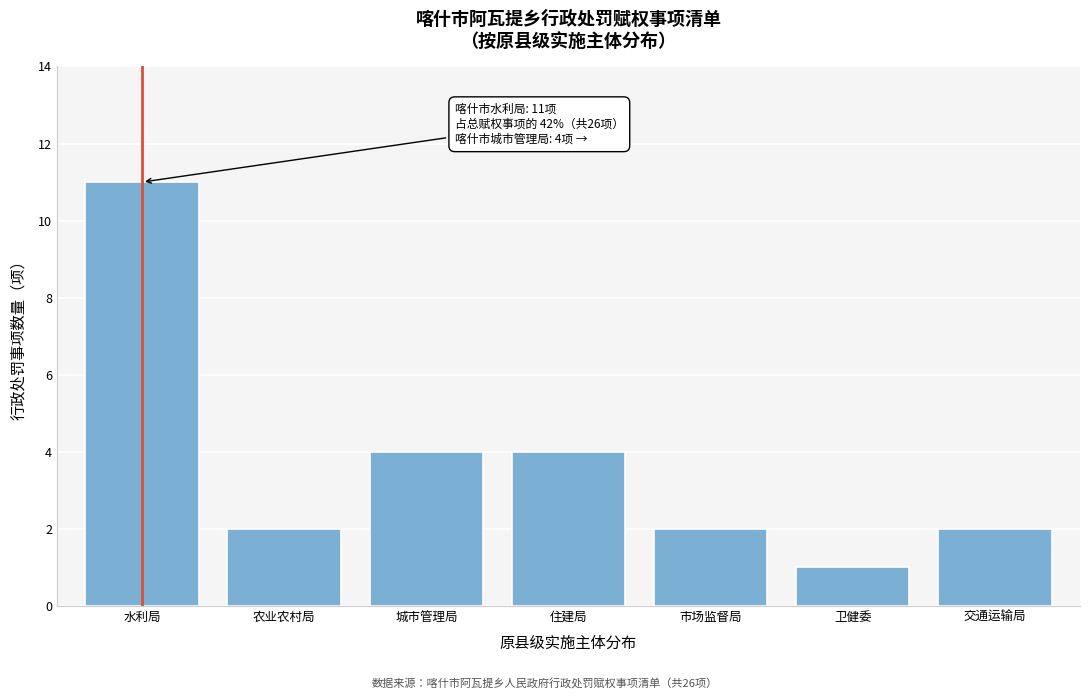

Reading right to left, what are all the values shown in this chart?

2	1	2	4	4	2	11